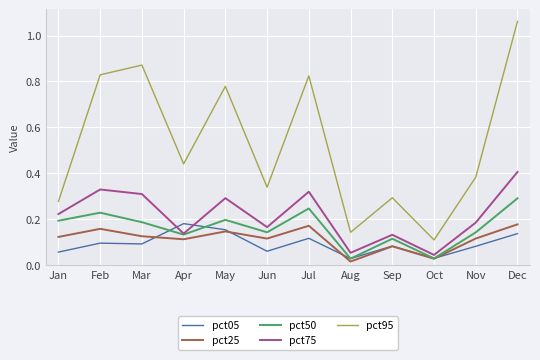

At which category is the sum across all series the highest?

Dec